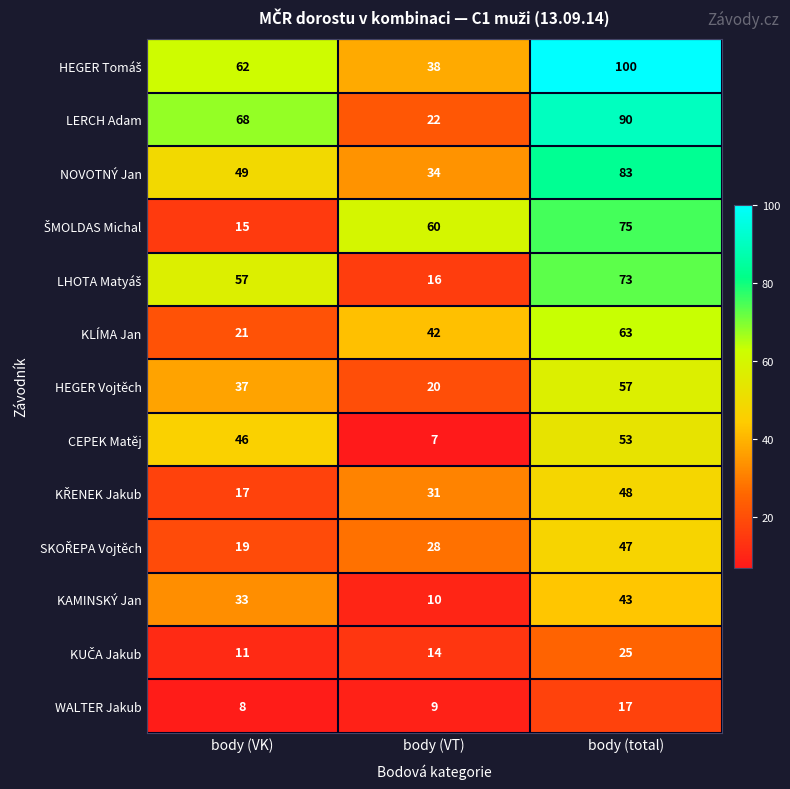

Which category has the highest value across all series?

body (total)